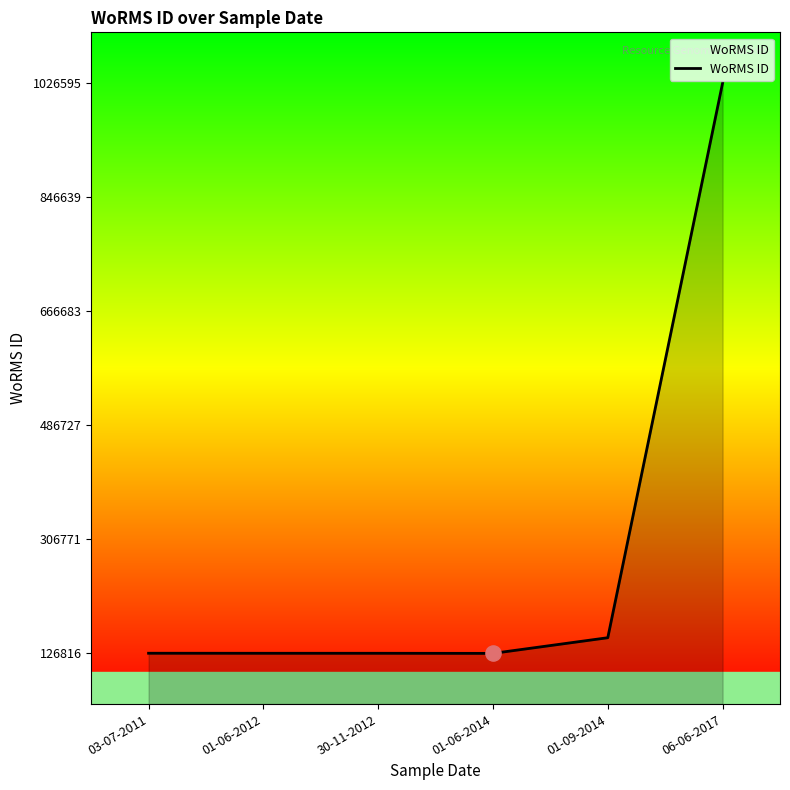

Between 01-06-2012 and 06-06-2017, which is larger?

06-06-2017